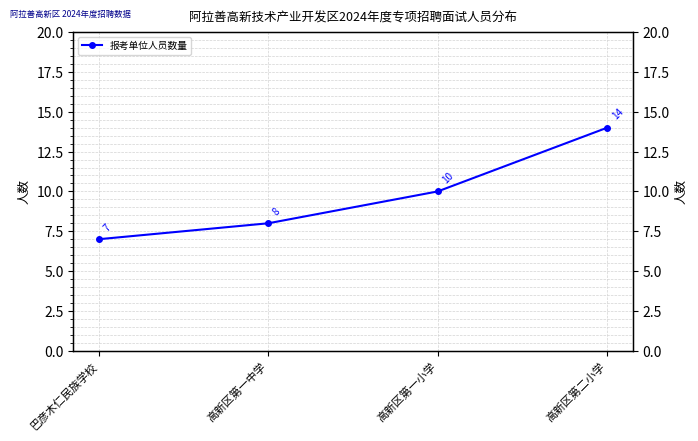

How many values are between 8 and 14?

3